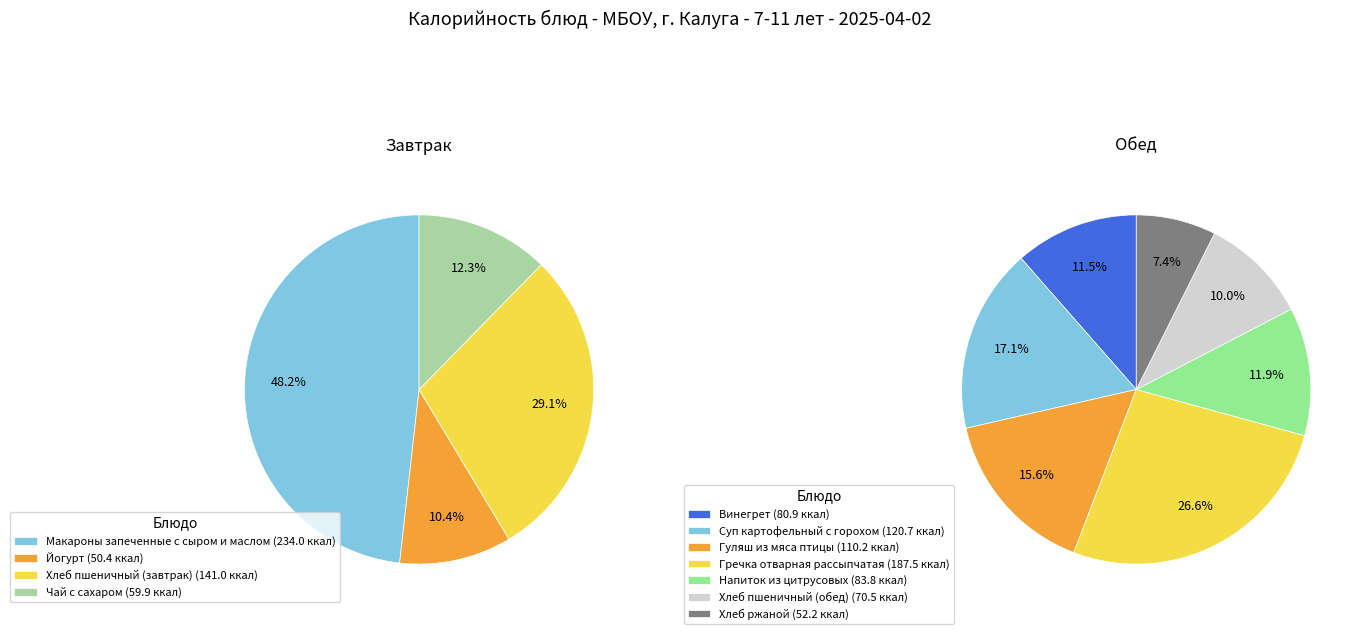

What is the largest slice in the pie chart?

Макароны запеченные с сыром и маслом